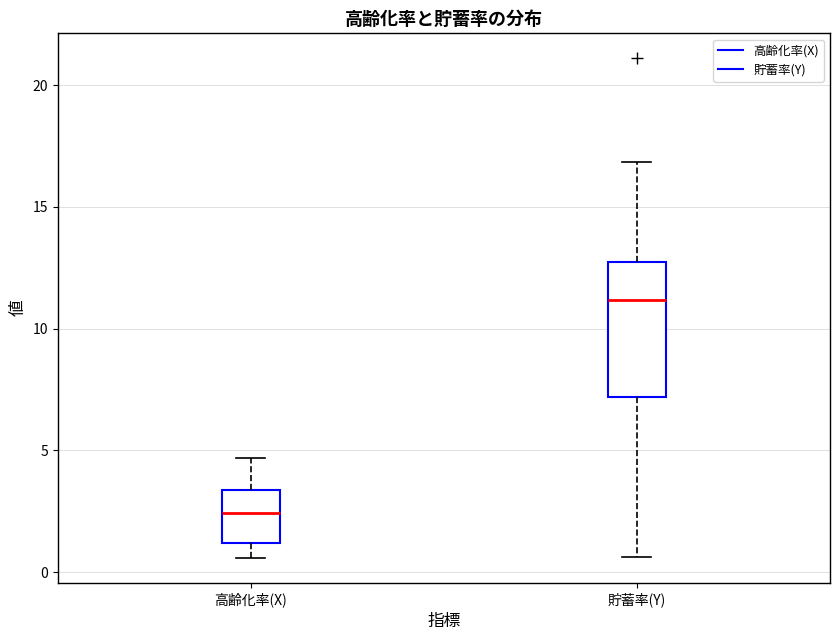

Comparing the boxes themselves (not the whiskers), which one is the tallest?

貯蓄率(Y)